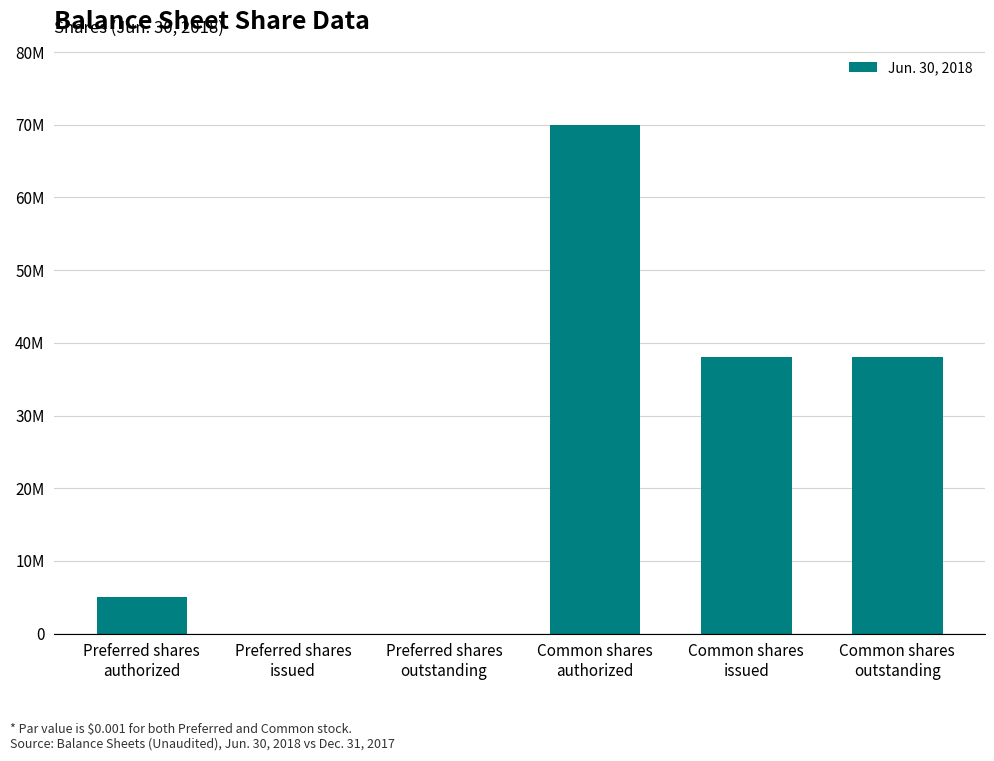

Are the bars horizontal?

No